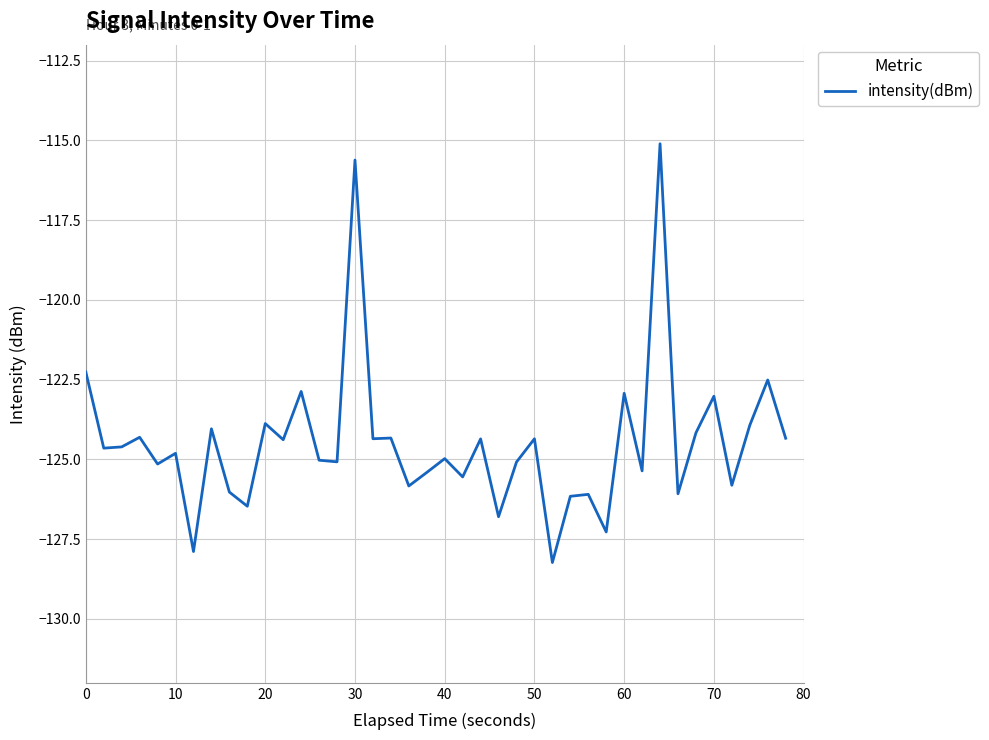

What is the difference between the maximum and minimum values?

13.1